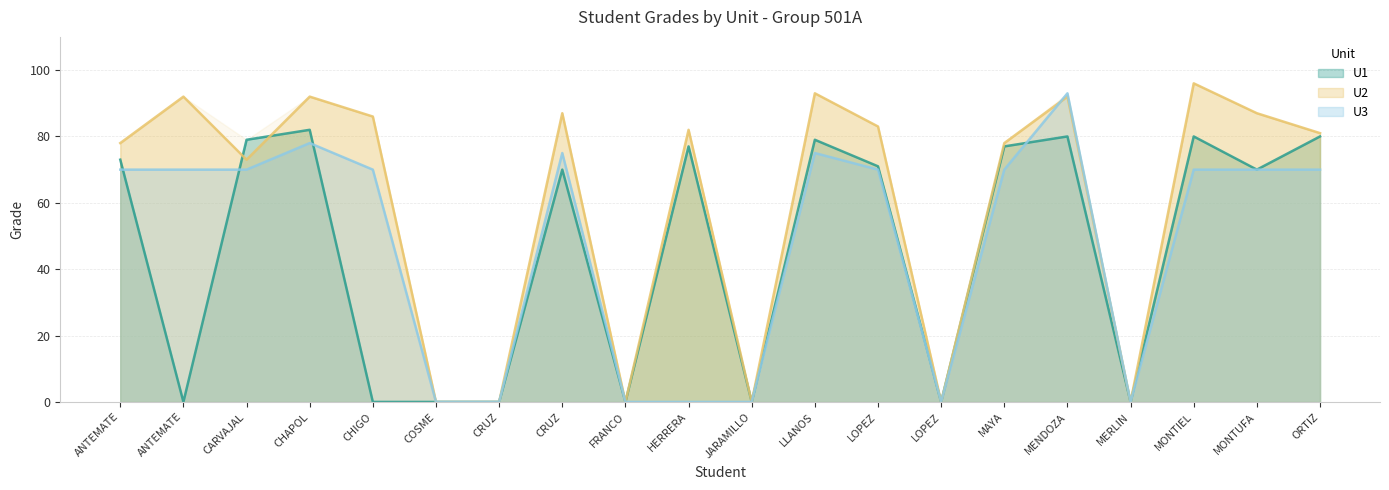

Is it true that U3 equals 51 at JARAMILLO?

False